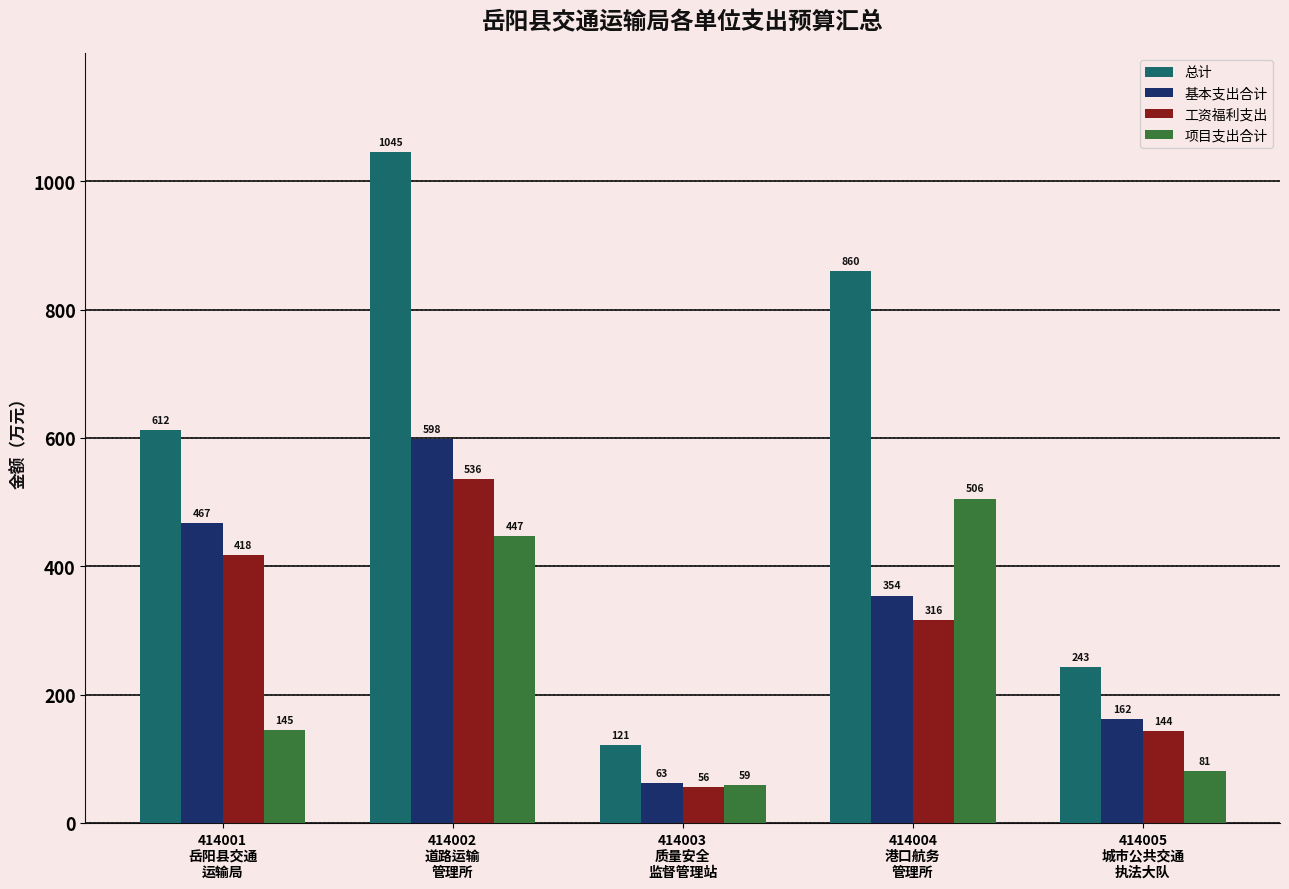

What is the label of the 3rd bar from the left?

414003
质量安全
监督管理站